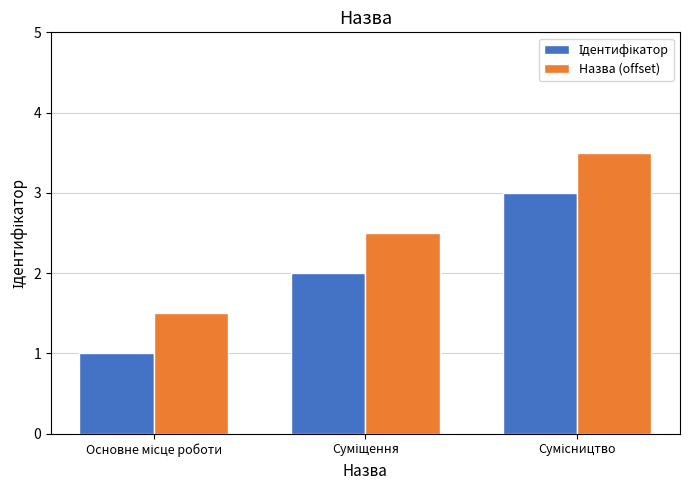

Which series has the largest total across all categories?

Назва (offset)